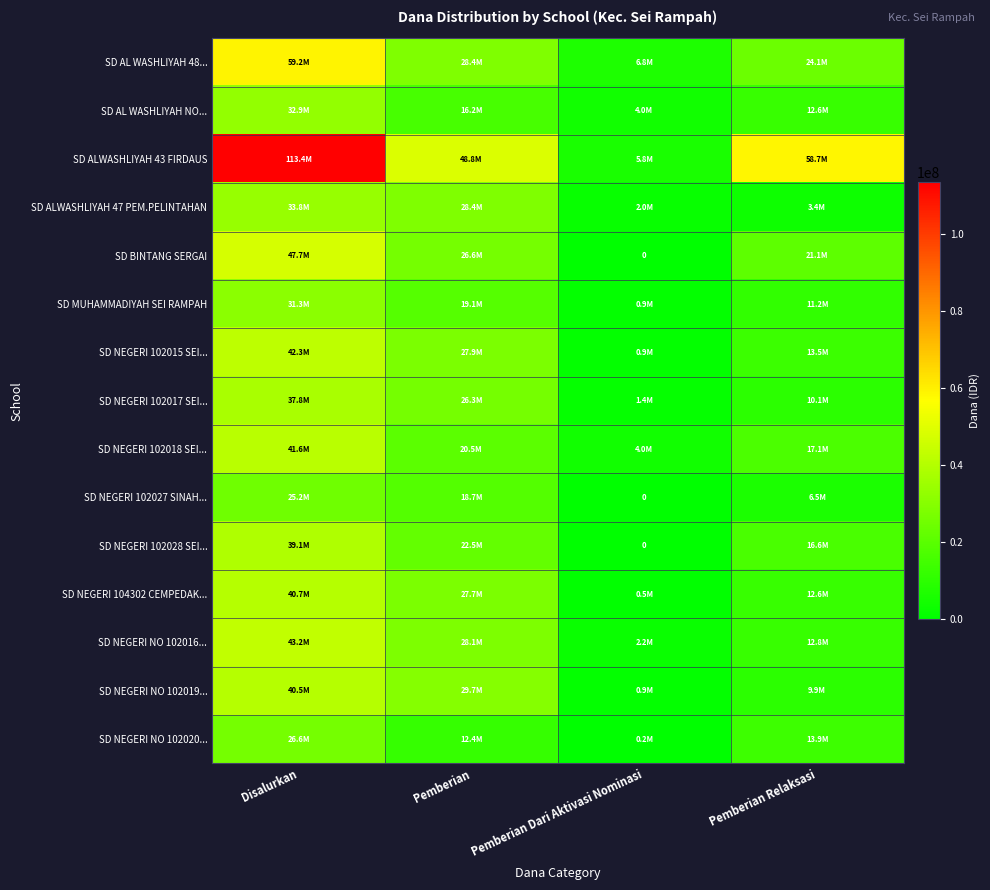

Is the value of SD NEGERI NO 102020... at Pemberian greater than the value of SD ALWASHLIYAH 43 FIRDAUS at Pemberian?

No